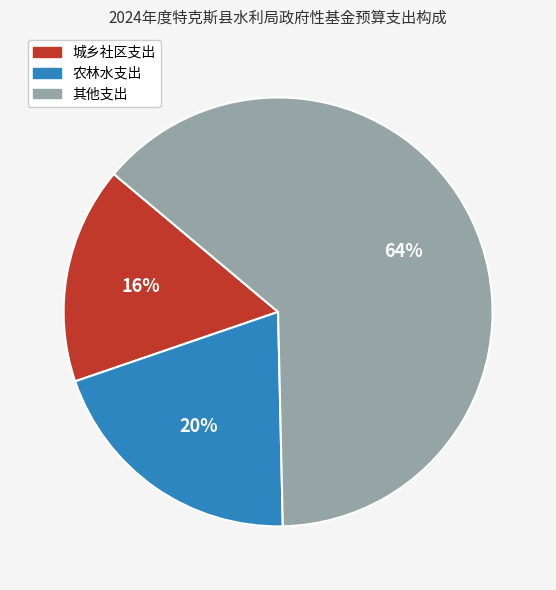

How many slices are in this pie chart?

3